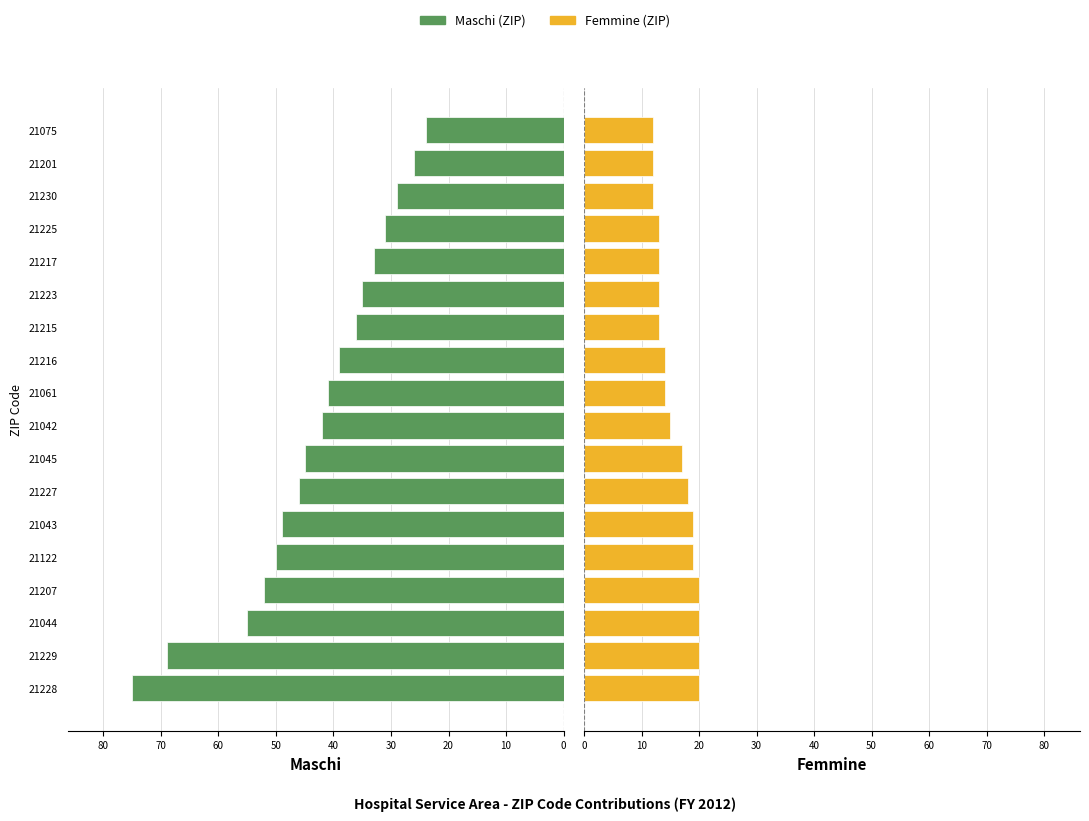

Is the value of Femmine at 21207 greater than the value of Maschi at 21044?

No